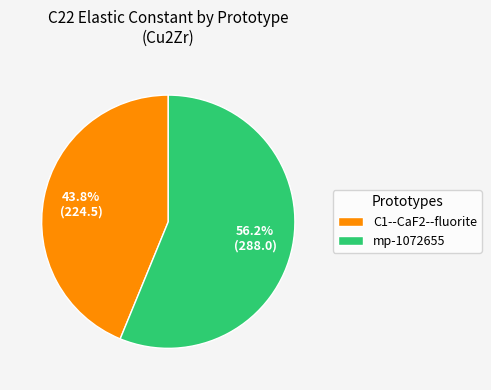

Is the sum of C1--CaF2--fluorite and mp-1072655 greater than half?

Yes